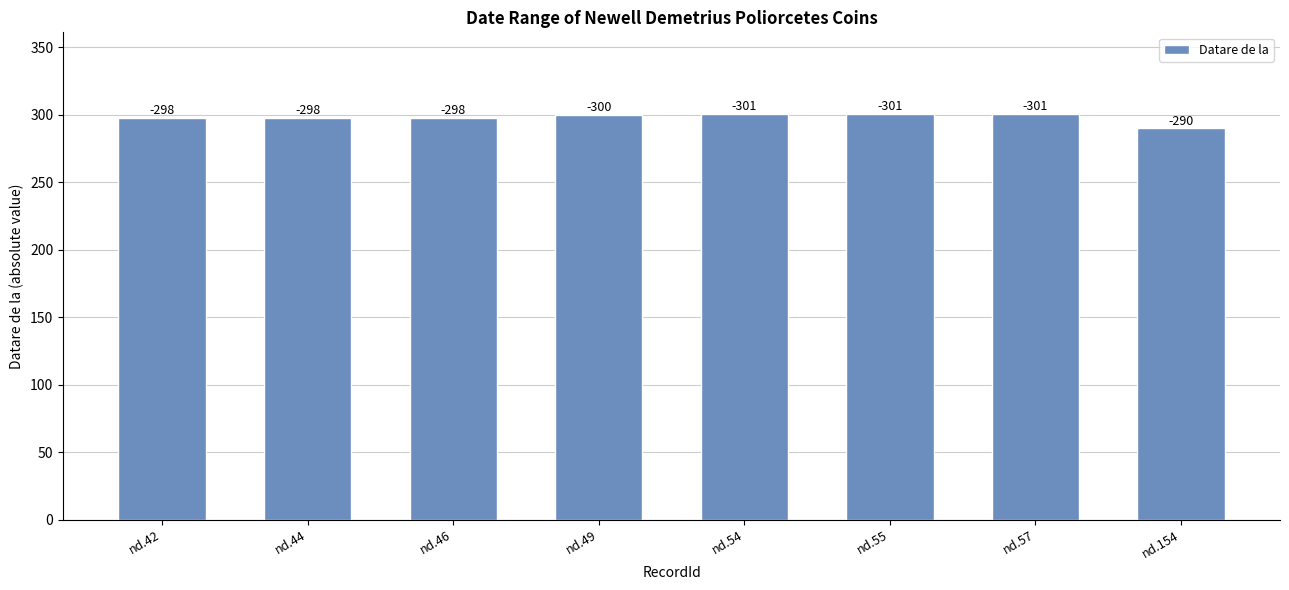

What is the difference between the maximum and minimum values?

11